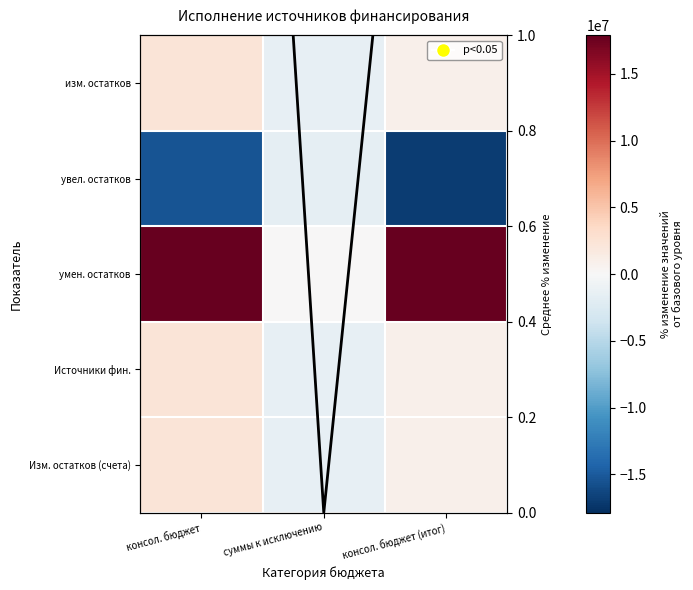

Between консол. бюджет and консол. бюджет (итог), which is larger?

консол. бюджет